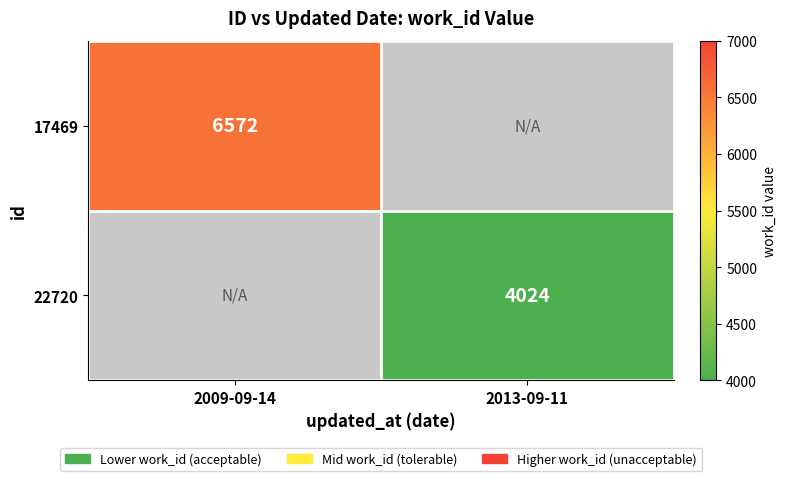

Is the value of 22720 at 2013-09-11 greater than the value of 17469 at 2009-09-14?

No